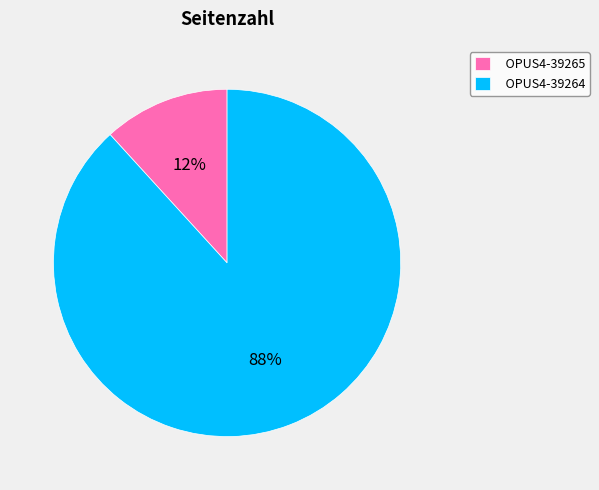

Which slice is the largest?

OPUS4-39264